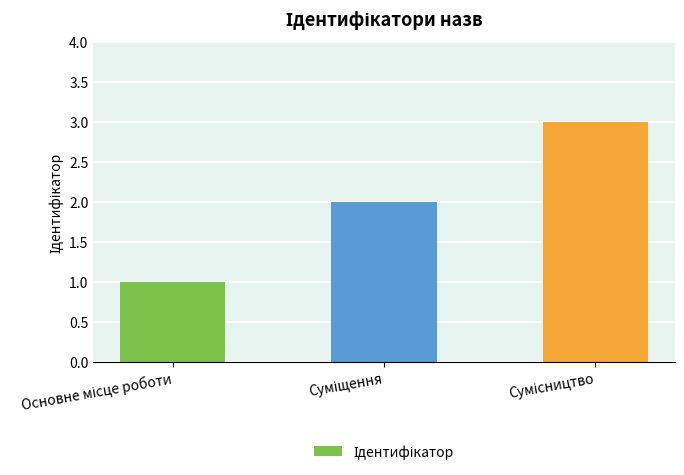

What is the sum of all values?

6